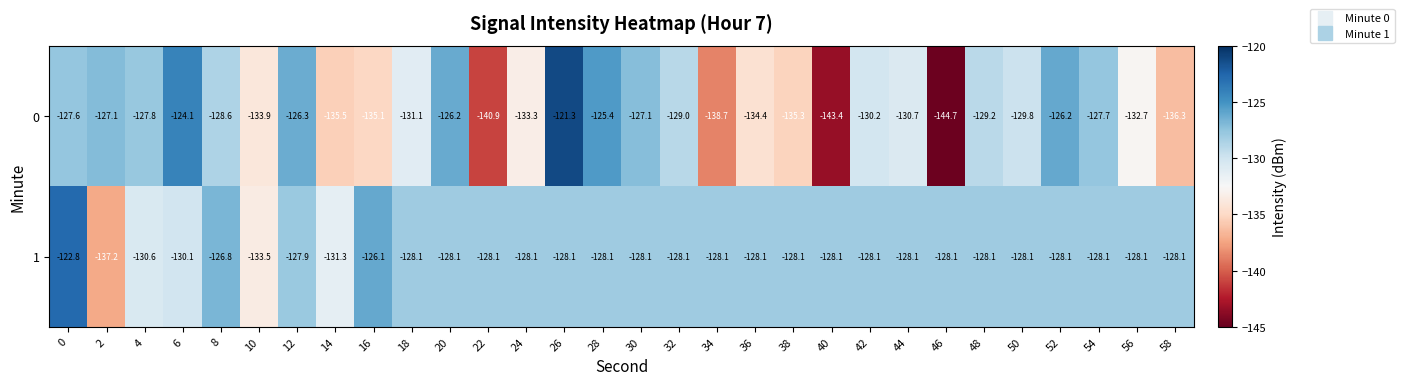

Is it true that 0 equals -131.1 at 18?

True